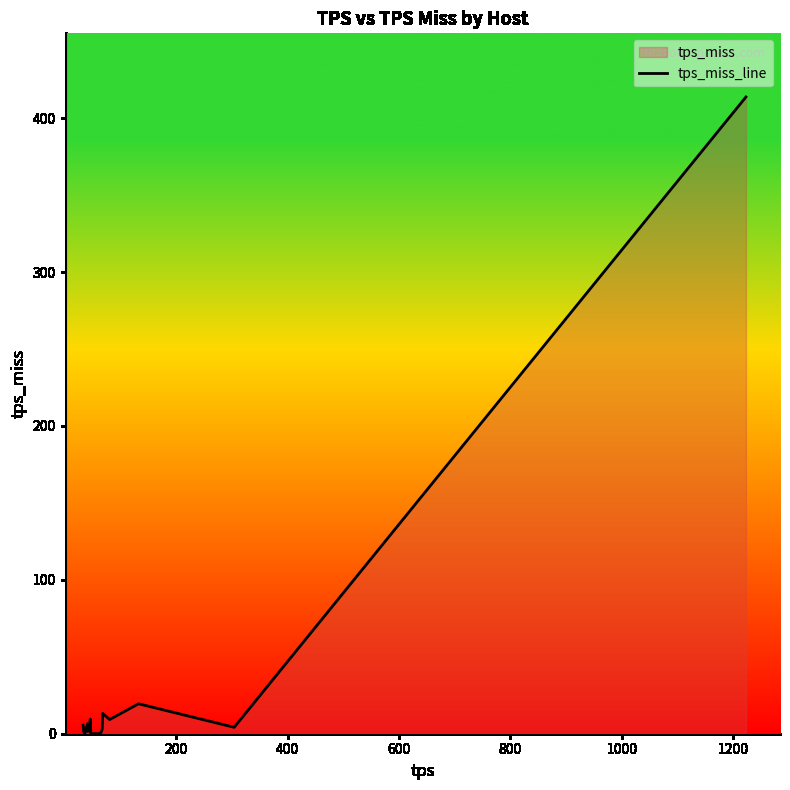

What is the greatest value displayed?

413.8